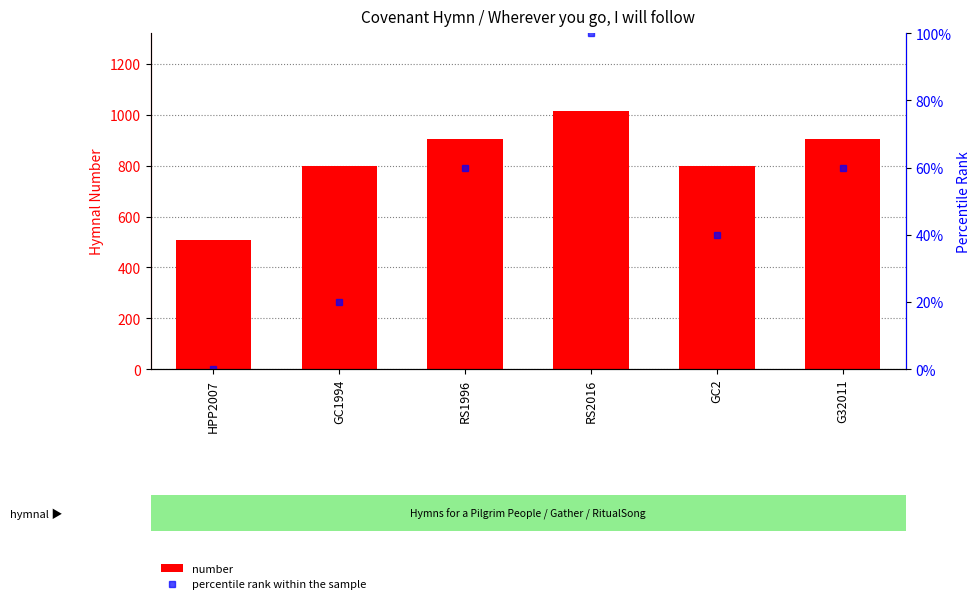

At which category does the chart reach its minimum across all series?

HPP2007